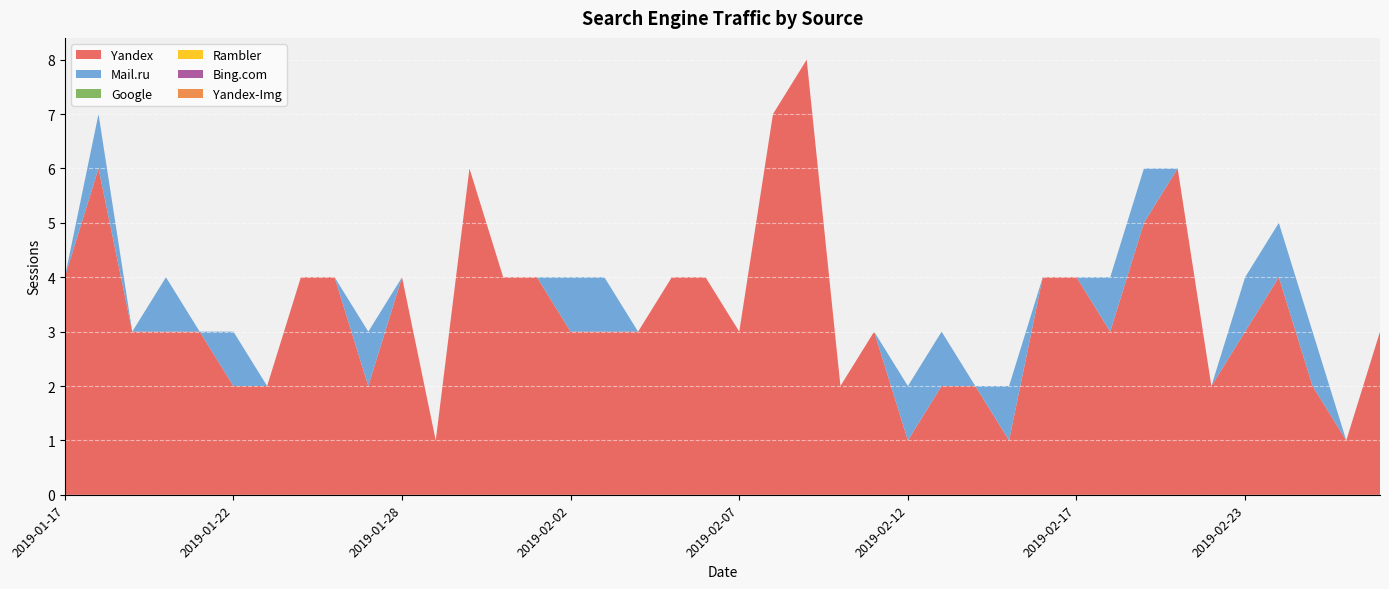

Reading left to right, list all the values displayed in this chart.

Yandex: 2019-01-17=4	2019-01-18=6	2019-01-19=3	2019-01-20=3	2019-01-21=3	2019-01-22=2	2019-01-23=2	2019-01-24=4	2019-01-25=4	2019-01-27=2	2019-01-28=4	2019-01-29=1	2019-01-30=6	2019-01-31=4	2019-02-01=4	2019-02-02=3	2019-02-03=3	2019-02-04=3	2019-02-05=4	2019-02-06=4	2019-02-07=3	2019-02-08=7	2019-02-09=8	2019-02-10=2	2019-02-11=3	2019-02-12=1	2019-02-13=2	2019-02-14=2	2019-02-15=1	2019-02-16=4	2019-02-17=4	2019-02-19=3	2019-02-20=5	2019-02-21=6	2019-02-22=2	2019-02-23=3	2019-02-24=4	2019-02-25=2	2019-02-26=1	2019-02-27=3
Mail.ru: 2019-01-17=0	2019-01-18=1	2019-01-19=0	2019-01-20=1	2019-01-21=0	2019-01-22=1	2019-01-23=0	2019-01-24=0	2019-01-25=0	2019-01-27=1	2019-01-28=0	2019-01-29=0	2019-01-30=0	2019-01-31=0	2019-02-01=0	2019-02-02=1	2019-02-03=1	2019-02-04=0	2019-02-05=0	2019-02-06=0	2019-02-07=0	2019-02-08=0	2019-02-09=0	2019-02-10=0	2019-02-11=0	2019-02-12=1	2019-02-13=1	2019-02-14=0	2019-02-15=1	2019-02-16=0	2019-02-17=0	2019-02-19=1	2019-02-20=1	2019-02-21=0	2019-02-22=0	2019-02-23=1	2019-02-24=1	2019-02-25=1	2019-02-26=0	2019-02-27=0
Google: 2019-01-17=0	2019-01-18=0	2019-01-19=0	2019-01-20=0	2019-01-21=0	2019-01-22=0	2019-01-23=0	2019-01-24=0	2019-01-25=0	2019-01-27=0	2019-01-28=0	2019-01-29=0	2019-01-30=0	2019-01-31=0	2019-02-01=0	2019-02-02=0	2019-02-03=0	2019-02-04=0	2019-02-05=0	2019-02-06=0	2019-02-07=0	2019-02-08=0	2019-02-09=0	2019-02-10=0	2019-02-11=0	2019-02-12=0	2019-02-13=0	2019-02-14=0	2019-02-15=0	2019-02-16=0	2019-02-17=0	2019-02-19=0	2019-02-20=0	2019-02-21=0	2019-02-22=0	2019-02-23=0	2019-02-24=0	2019-02-25=0	2019-02-26=0	2019-02-27=0
Rambler: 2019-01-17=0	2019-01-18=0	2019-01-19=0	2019-01-20=0	2019-01-21=0	2019-01-22=0	2019-01-23=0	2019-01-24=0	2019-01-25=0	2019-01-27=0	2019-01-28=0	2019-01-29=0	2019-01-30=0	2019-01-31=0	2019-02-01=0	2019-02-02=0	2019-02-03=0	2019-02-04=0	2019-02-05=0	2019-02-06=0	2019-02-07=0	2019-02-08=0	2019-02-09=0	2019-02-10=0	2019-02-11=0	2019-02-12=0	2019-02-13=0	2019-02-14=0	2019-02-15=0	2019-02-16=0	2019-02-17=0	2019-02-19=0	2019-02-20=0	2019-02-21=0	2019-02-22=0	2019-02-23=0	2019-02-24=0	2019-02-25=0	2019-02-26=0	2019-02-27=0
Bing.com: 2019-01-17=0	2019-01-18=0	2019-01-19=0	2019-01-20=0	2019-01-21=0	2019-01-22=0	2019-01-23=0	2019-01-24=0	2019-01-25=0	2019-01-27=0	2019-01-28=0	2019-01-29=0	2019-01-30=0	2019-01-31=0	2019-02-01=0	2019-02-02=0	2019-02-03=0	2019-02-04=0	2019-02-05=0	2019-02-06=0	2019-02-07=0	2019-02-08=0	2019-02-09=0	2019-02-10=0	2019-02-11=0	2019-02-12=0	2019-02-13=0	2019-02-14=0	2019-02-15=0	2019-02-16=0	2019-02-17=0	2019-02-19=0	2019-02-20=0	2019-02-21=0	2019-02-22=0	2019-02-23=0	2019-02-24=0	2019-02-25=0	2019-02-26=0	2019-02-27=0
Yandex-Img: 2019-01-17=0	2019-01-18=0	2019-01-19=0	2019-01-20=0	2019-01-21=0	2019-01-22=0	2019-01-23=0	2019-01-24=0	2019-01-25=0	2019-01-27=0	2019-01-28=0	2019-01-29=0	2019-01-30=0	2019-01-31=0	2019-02-01=0	2019-02-02=0	2019-02-03=0	2019-02-04=0	2019-02-05=0	2019-02-06=0	2019-02-07=0	2019-02-08=0	2019-02-09=0	2019-02-10=0	2019-02-11=0	2019-02-12=0	2019-02-13=0	2019-02-14=0	2019-02-15=0	2019-02-16=0	2019-02-17=0	2019-02-19=0	2019-02-20=0	2019-02-21=0	2019-02-22=0	2019-02-23=0	2019-02-24=0	2019-02-25=0	2019-02-26=0	2019-02-27=0